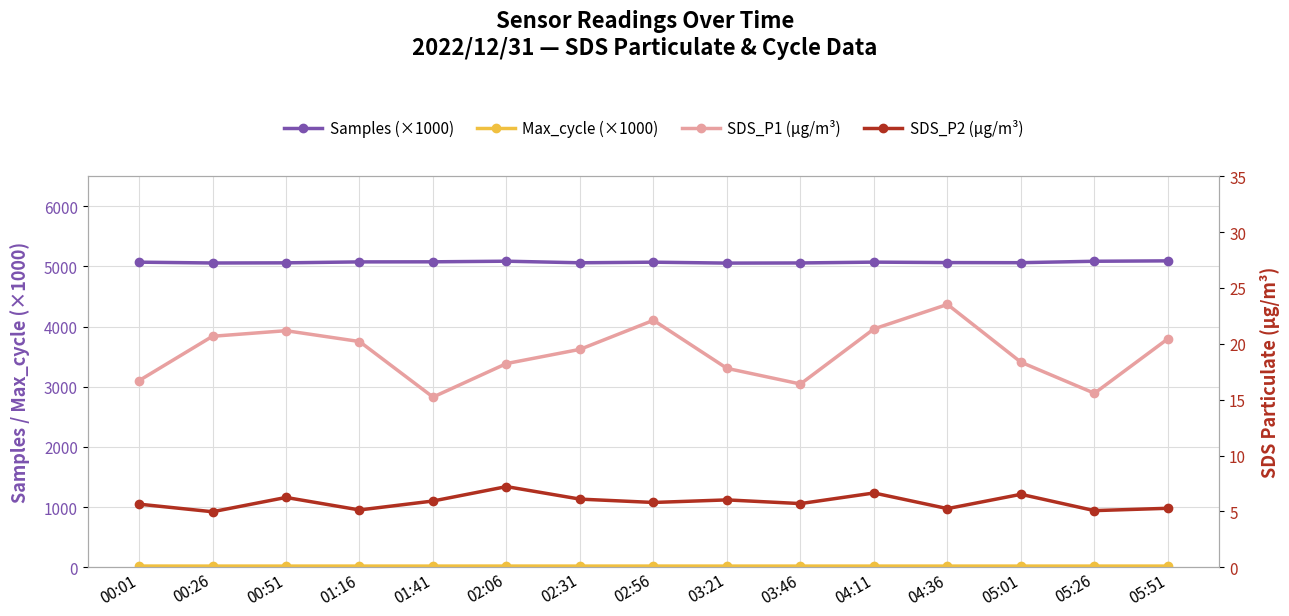

How many interior local valleys does the Max_cycle (×1000) series have?

5